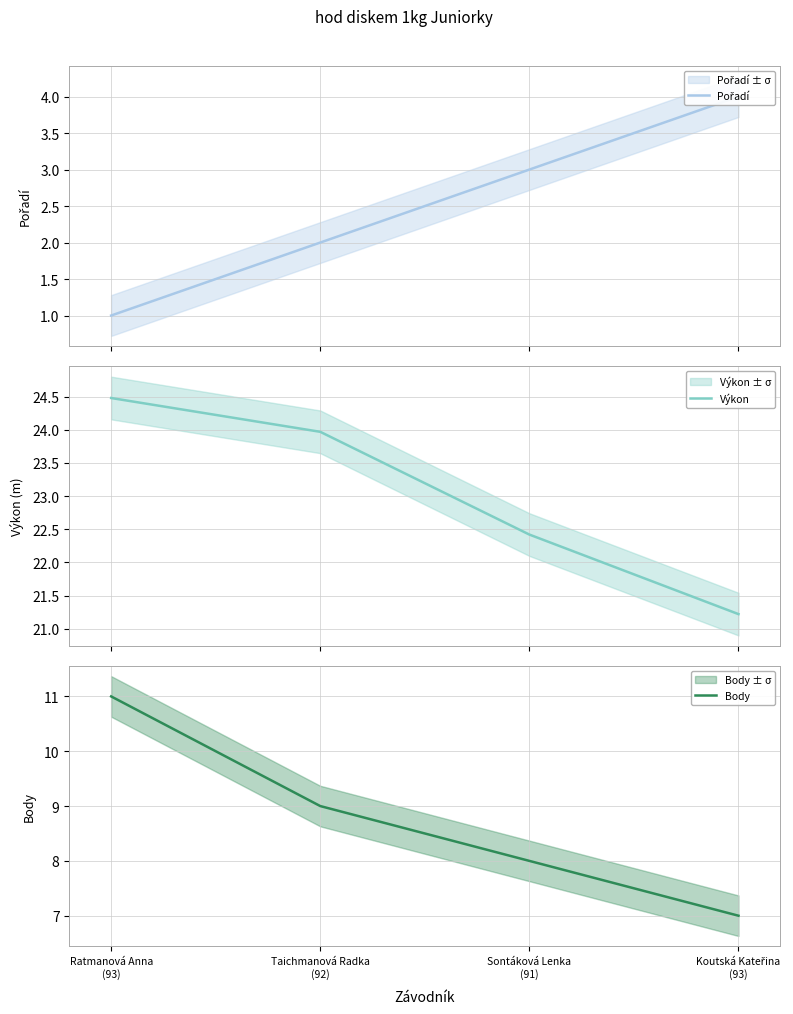

Rank the series by their maximum value, from lowest to highest.

Pořadí, Body, Výkon